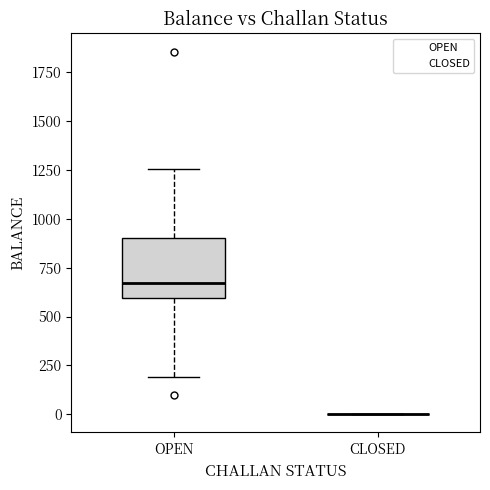

Reading left to right, transcribe this box plot: for each box, give where its median line is, the range the box spans, and where its two whiskers end, as read against the y-axis. The values are not printed on the chart, so give them approximately, as read against the axis.

OPEN: median 650, box 600 to 900, whiskers 200 to 1250
CLOSED: box collapsed to a line at 0, whiskers 0 to 0